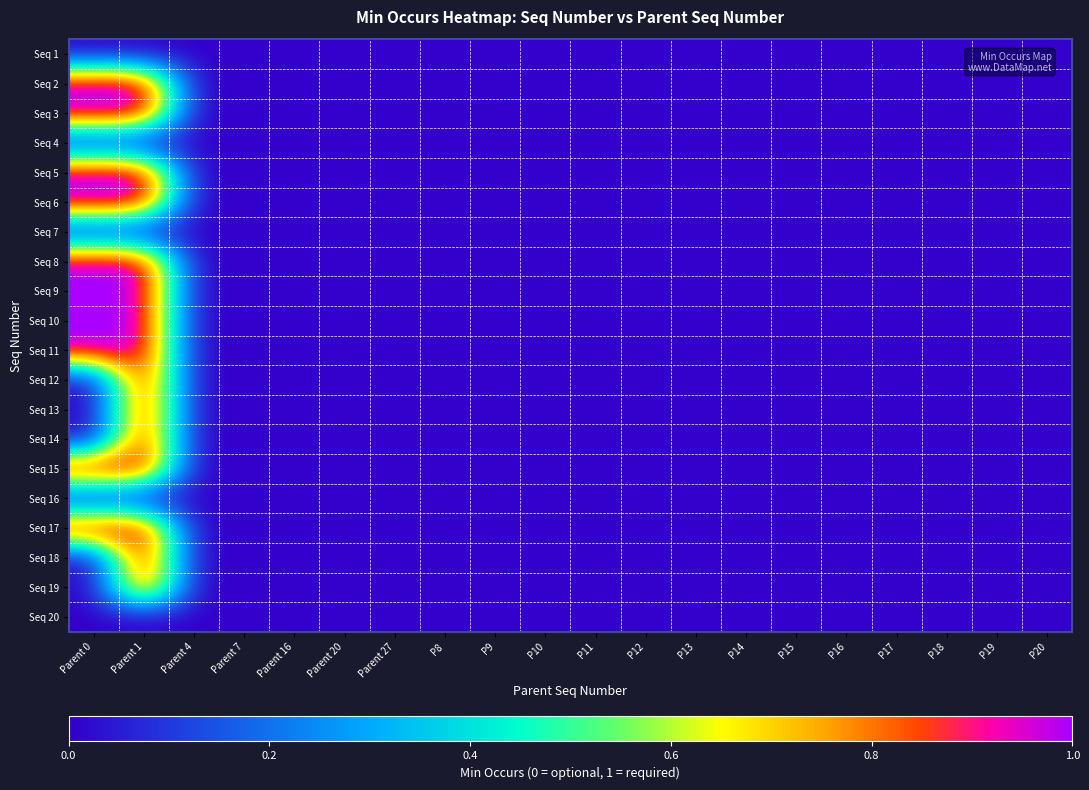

Reading right to left, extract all data points from this chart.

Seq 1: P20=0	P19=0	P18=0	P17=0	P16=0	P15=0	P14=0	P13=0	P12=0	P11=0	P10=0	P9=0	P8=0	Parent 27=0	Parent 20=0	Parent 16=0	Parent 7=0	Parent 4=0	Parent 1=0	Parent 0=0
Seq 2: P20=0	P19=0	P18=0	P17=0	P16=0	P15=0	P14=0	P13=0	P12=0	P11=0	P10=0	P9=0	P8=0	Parent 27=0	Parent 20=0	Parent 16=0	Parent 7=0	Parent 4=0	Parent 1=1	Parent 0=1
Seq 3: P20=0	P19=0	P18=0	P17=0	P16=0	P15=0	P14=0	P13=0	P12=0	P11=0	P10=0	P9=0	P8=0	Parent 27=0	Parent 20=0	Parent 16=0	Parent 7=0	Parent 4=0	Parent 1=1	Parent 0=1
Seq 4: P20=0	P19=0	P18=0	P17=0	P16=0	P15=0	P14=0	P13=0	P12=0	P11=0	P10=0	P9=0	P8=0	Parent 27=0	Parent 20=0	Parent 16=0	Parent 7=0	Parent 4=0	Parent 1=0	Parent 0=0
Seq 5: P20=0	P19=0	P18=0	P17=0	P16=0	P15=0	P14=0	P13=0	P12=0	P11=0	P10=0	P9=0	P8=0	Parent 27=0	Parent 20=0	Parent 16=0	Parent 7=0	Parent 4=0	Parent 1=1	Parent 0=1
Seq 6: P20=0	P19=0	P18=0	P17=0	P16=0	P15=0	P14=0	P13=0	P12=0	P11=0	P10=0	P9=0	P8=0	Parent 27=0	Parent 20=0	Parent 16=0	Parent 7=0	Parent 4=0	Parent 1=1	Parent 0=1
Seq 7: P20=0	P19=0	P18=0	P17=0	P16=0	P15=0	P14=0	P13=0	P12=0	P11=0	P10=0	P9=0	P8=0	Parent 27=0	Parent 20=0	Parent 16=0	Parent 7=0	Parent 4=0	Parent 1=0	Parent 0=0
Seq 8: P20=0	P19=0	P18=0	P17=0	P16=0	P15=0	P14=0	P13=0	P12=0	P11=0	P10=0	P9=0	P8=0	Parent 27=0	Parent 20=0	Parent 16=0	Parent 7=0	Parent 4=0	Parent 1=1	Parent 0=1
Seq 9: P20=0	P19=0	P18=0	P17=0	P16=0	P15=0	P14=0	P13=0	P12=0	P11=0	P10=0	P9=0	P8=0	Parent 27=0	Parent 20=0	Parent 16=0	Parent 7=0	Parent 4=0	Parent 1=1	Parent 0=1
Seq 10: P20=0	P19=0	P18=0	P17=0	P16=0	P15=0	P14=0	P13=0	P12=0	P11=0	P10=0	P9=0	P8=0	Parent 27=0	Parent 20=0	Parent 16=0	Parent 7=0	Parent 4=0	Parent 1=1	Parent 0=1
Seq 11: P20=0	P19=0	P18=0	P17=0	P16=0	P15=0	P14=0	P13=0	P12=0	P11=0	P10=0	P9=0	P8=0	Parent 27=0	Parent 20=0	Parent 16=0	Parent 7=0	Parent 4=0	Parent 1=1	Parent 0=1
Seq 12: P20=0	P19=0	P18=0	P17=0	P16=0	P15=0	P14=0	P13=0	P12=0	P11=0	P10=0	P9=0	P8=0	Parent 27=0	Parent 20=0	Parent 16=0	Parent 7=0	Parent 4=0	Parent 1=1	Parent 0=0
Seq 13: P20=0	P19=0	P18=0	P17=0	P16=0	P15=0	P14=0	P13=0	P12=0	P11=0	P10=0	P9=0	P8=0	Parent 27=0	Parent 20=0	Parent 16=0	Parent 7=0	Parent 4=0	Parent 1=1	Parent 0=0
Seq 14: P20=0	P19=0	P18=0	P17=0	P16=0	P15=0	P14=0	P13=0	P12=0	P11=0	P10=0	P9=0	P8=0	Parent 27=0	Parent 20=0	Parent 16=0	Parent 7=0	Parent 4=0	Parent 1=1	Parent 0=0
Seq 15: P20=0	P19=0	P18=0	P17=0	P16=0	P15=0	P14=0	P13=0	P12=0	P11=0	P10=0	P9=0	P8=0	Parent 27=0	Parent 20=0	Parent 16=0	Parent 7=0	Parent 4=0	Parent 1=1	Parent 0=1
Seq 16: P20=0	P19=0	P18=0	P17=0	P16=0	P15=0	P14=0	P13=0	P12=0	P11=0	P10=0	P9=0	P8=0	Parent 27=0	Parent 20=0	Parent 16=0	Parent 7=0	Parent 4=0	Parent 1=0	Parent 0=0
Seq 17: P20=0	P19=0	P18=0	P17=0	P16=0	P15=0	P14=0	P13=0	P12=0	P11=0	P10=0	P9=0	P8=0	Parent 27=0	Parent 20=0	Parent 16=0	Parent 7=0	Parent 4=0	Parent 1=1	Parent 0=1
Seq 18: P20=0	P19=0	P18=0	P17=0	P16=0	P15=0	P14=0	P13=0	P12=0	P11=0	P10=0	P9=0	P8=0	Parent 27=0	Parent 20=0	Parent 16=0	Parent 7=0	Parent 4=0	Parent 1=1	Parent 0=0
Seq 19: P20=0	P19=0	P18=0	P17=0	P16=0	P15=0	P14=0	P13=0	P12=0	P11=0	P10=0	P9=0	P8=0	Parent 27=0	Parent 20=0	Parent 16=0	Parent 7=0	Parent 4=0	Parent 1=1	Parent 0=0
Seq 20: P20=0	P19=0	P18=0	P17=0	P16=0	P15=0	P14=0	P13=0	P12=0	P11=0	P10=0	P9=0	P8=0	Parent 27=0	Parent 20=0	Parent 16=0	Parent 7=0	Parent 4=0	Parent 1=0	Parent 0=0